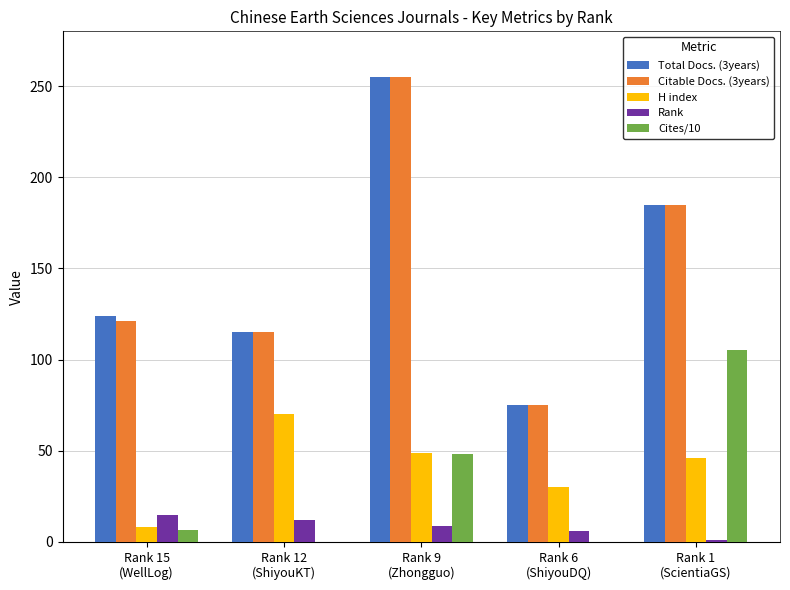

Is it true that Citable Docs. (3years) equals 121.0 at Rank 15
(WellLog)?

True